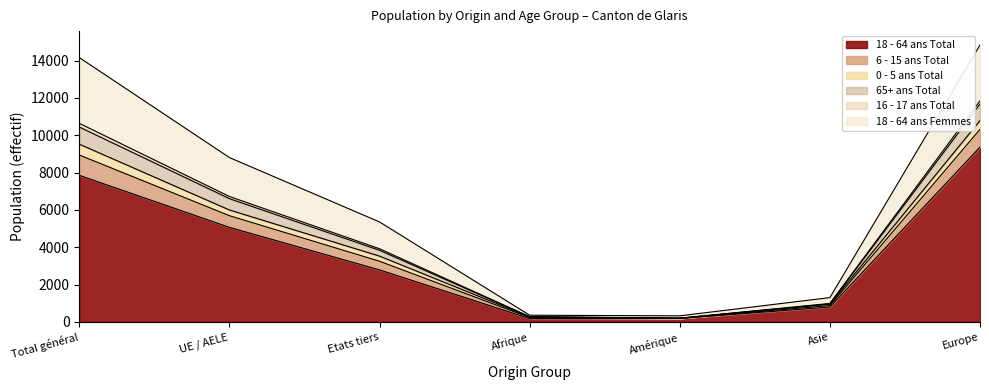

True or false: 65+ ans Total and 6 - 15 ans Total cross at least once.

False